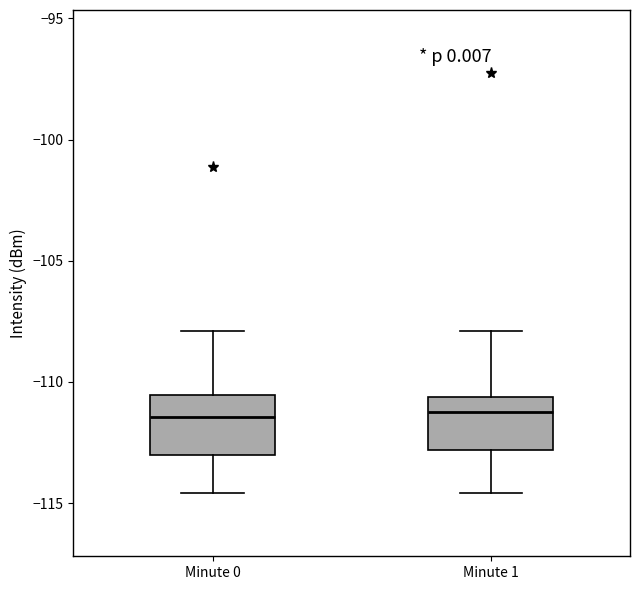

Where does the lower whisker of the box for Minute 0 end on the y-axis? The values are not printed on the chart, so give them approximately, as read against the axis.

-114.5